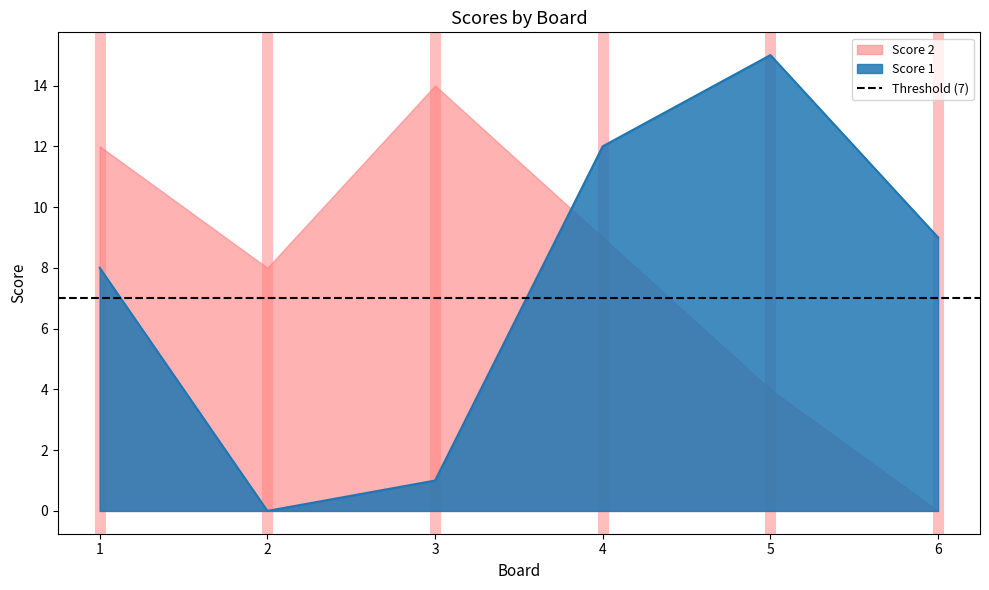

How many lines are shown in the chart?

1